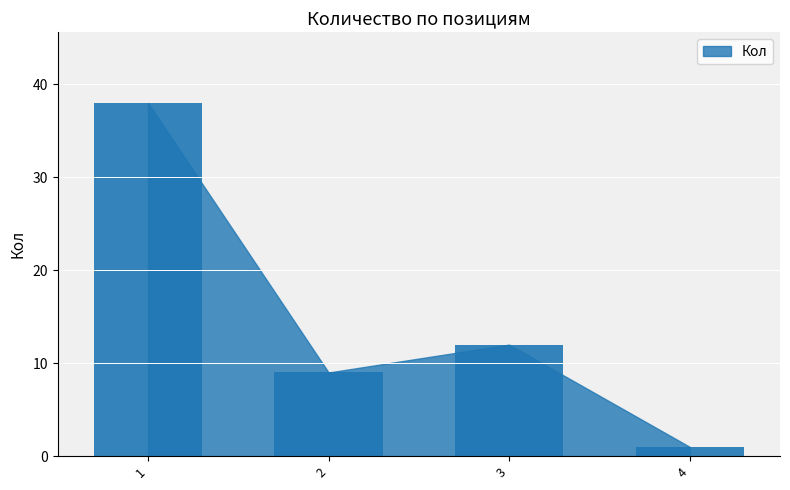

What is the value of the 2nd bar from the left?

9